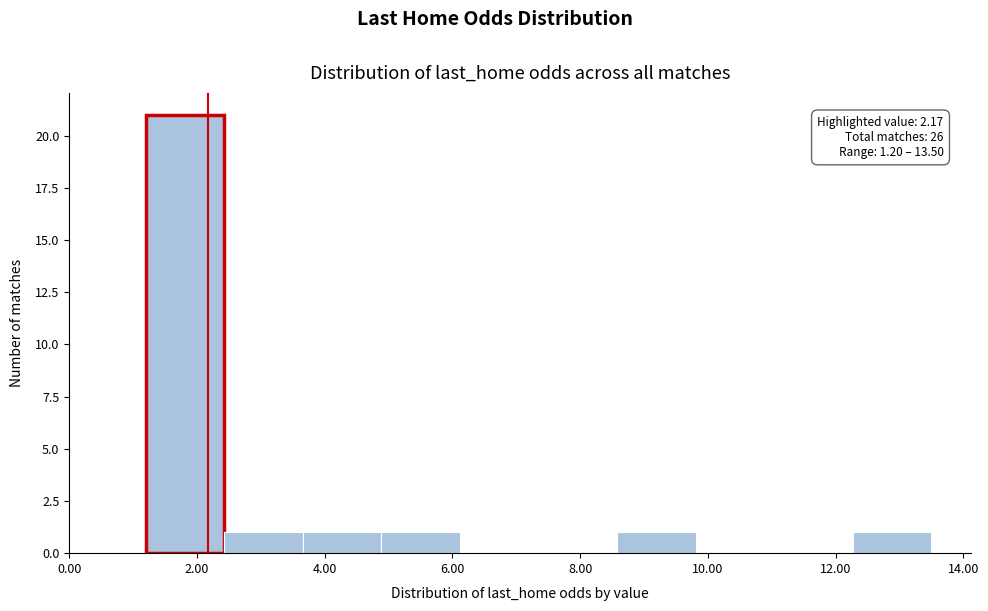

Over which range of the x-axis is the bar tallest?

1.2 to 2.4